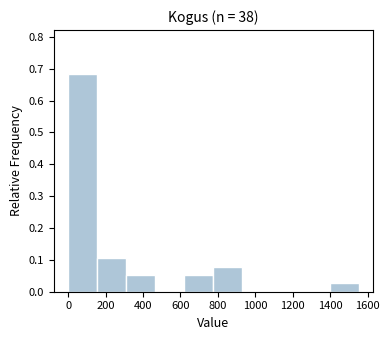

Reading left to right, transcribe this chart: for each bar, give the range it covers on the x-axis and its height. Neither the bar edges nor the heights are printed on the chart, so give them approximately, as read against the axes.

0 to 160: 0.68
160 to 320: 0.11
320 to 460: 0.05
460 to 620: 0
620 to 780: 0.05
780 to 940: 0.08
940 to 1080: 0
1080 to 1240: 0
1240 to 1400: 0
1400 to 1560: 0.03